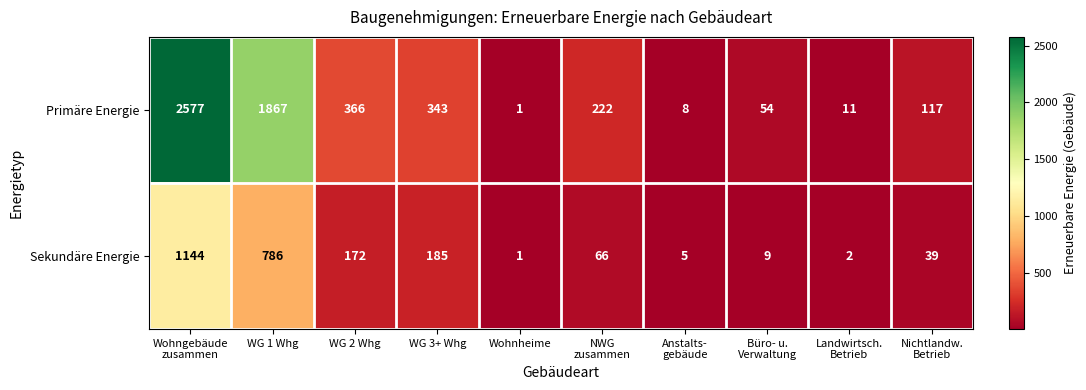

Rank the series by their maximum value, from lowest to highest.

Sekundäre Energie, Primäre Energie